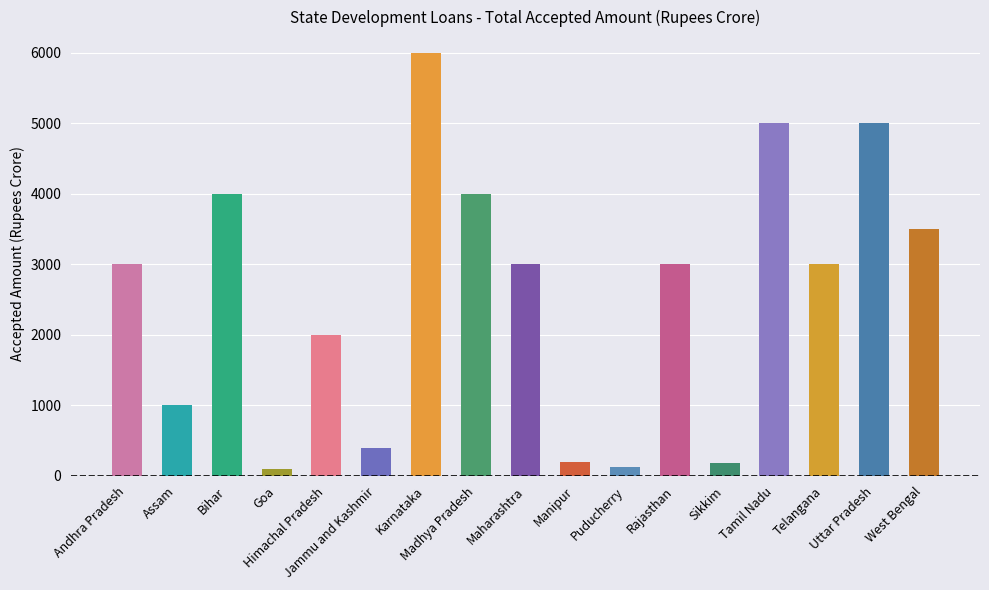

Are the bars grouped side by side (vs. stacked)?

No